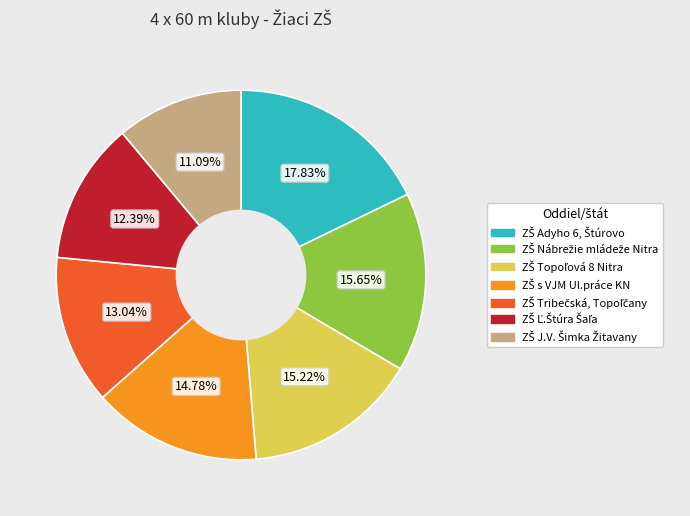

How many slices are in this pie chart?

7